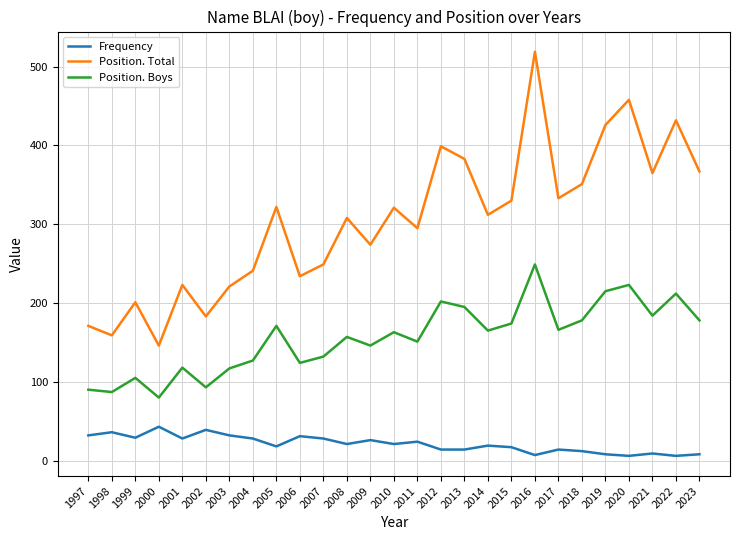

The Position. Total series shows 90 at 2007. True or false?

False